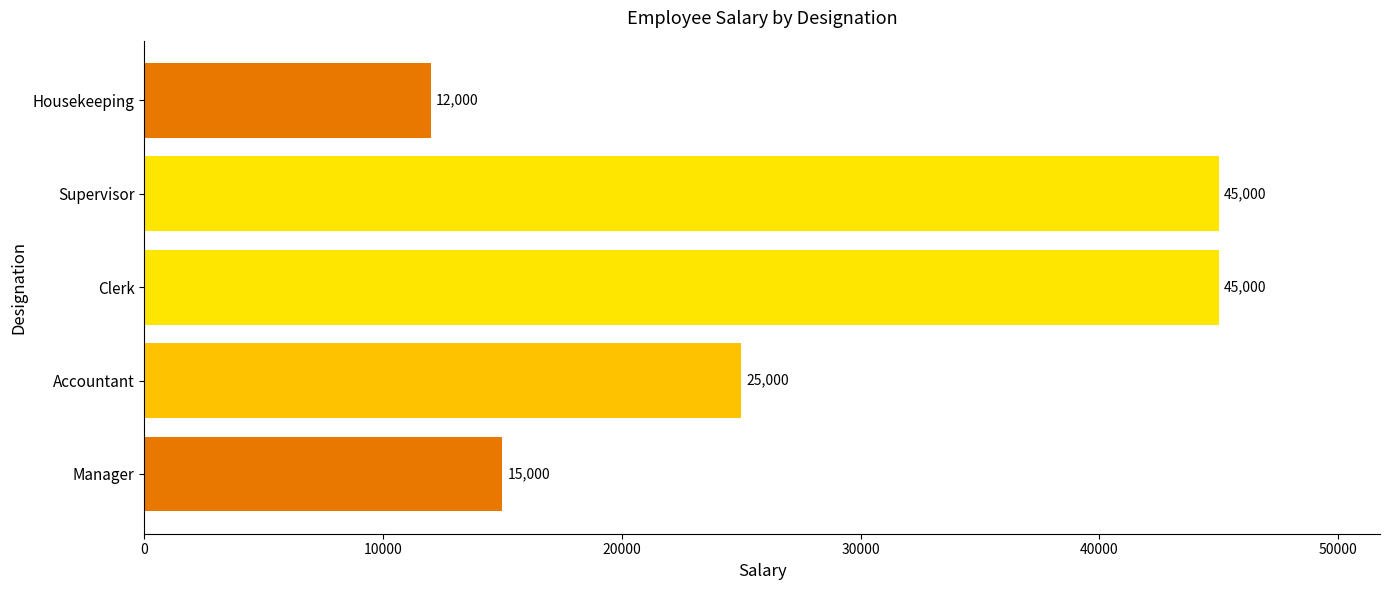

What is the change in value from Manager to Accountant?

+10000